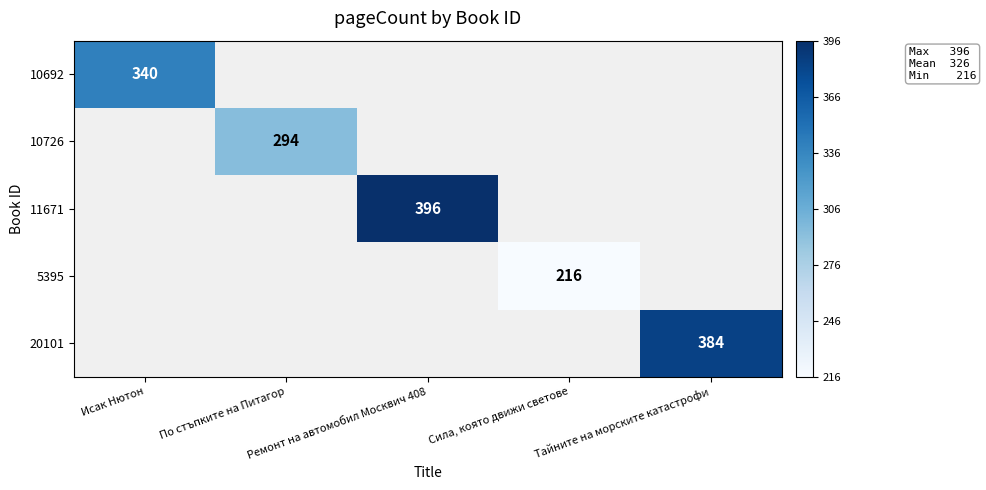

Rank the categories by 10726 value from highest to lowest.

Исак Нютон, По стъпките на Питагор, Ремонт на автомобил Москвич 408, Сила, която движи светове, Тайните на морските катастрофи